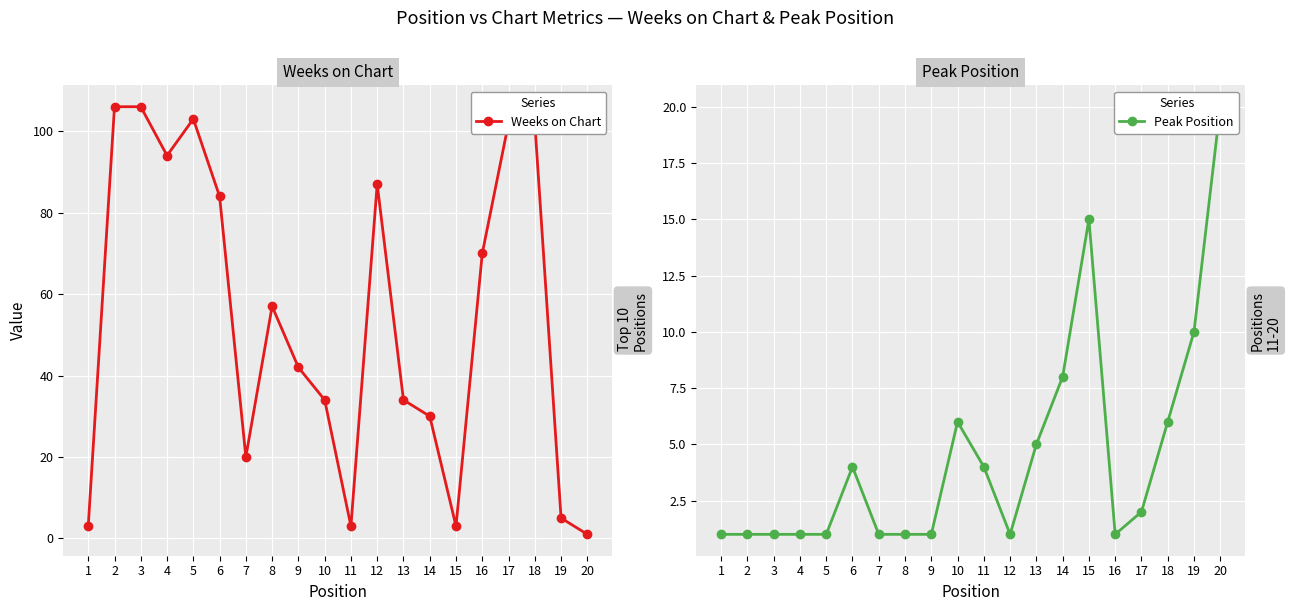

How many lines are shown in the chart?

2